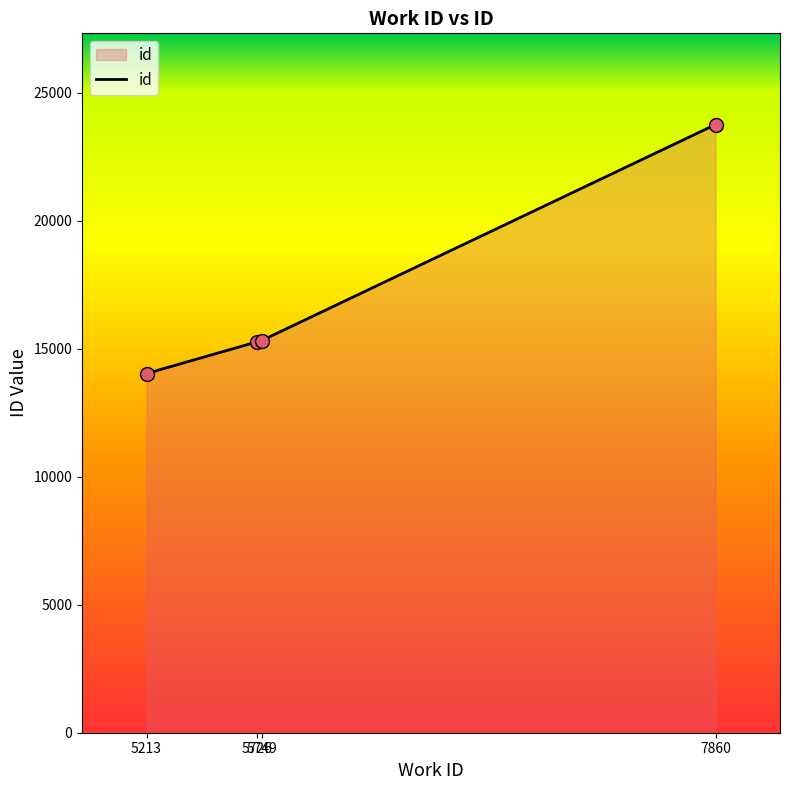

What is the ratio of the value at 7860 to the value at 5749?

1.6